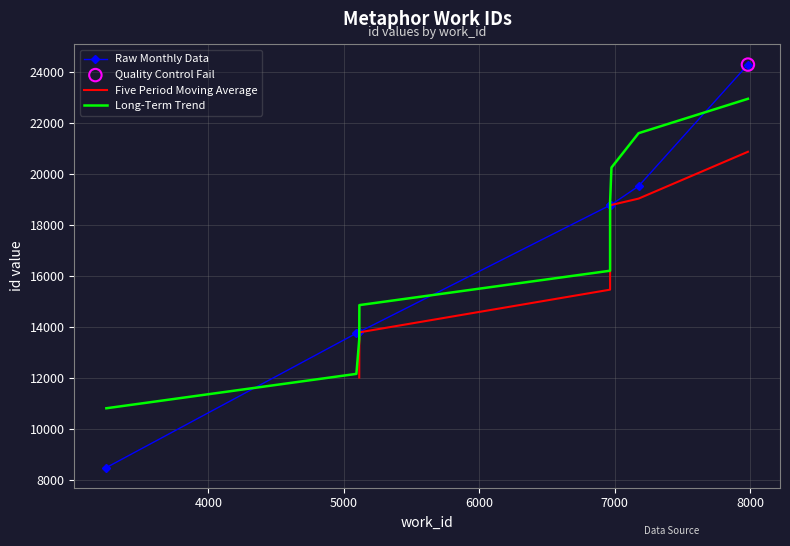

What is the change in value from 6975 to 7982?

+5482